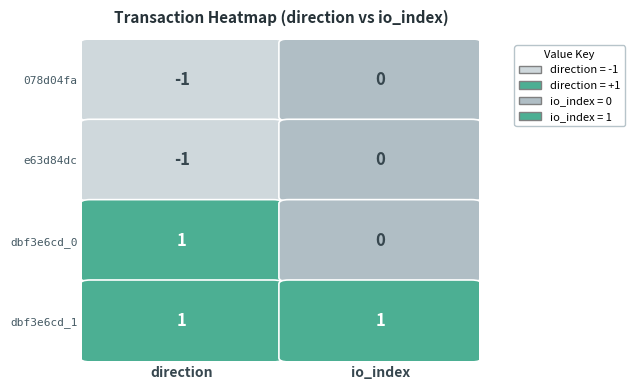

Reading left to right, list all the values displayed in this chart.

078d04fa: 0=-1	1=0
e63d84dc: 0=-1	1=0
dbf3e6cd_0: 0=1	1=0
dbf3e6cd_1: 0=1	1=1